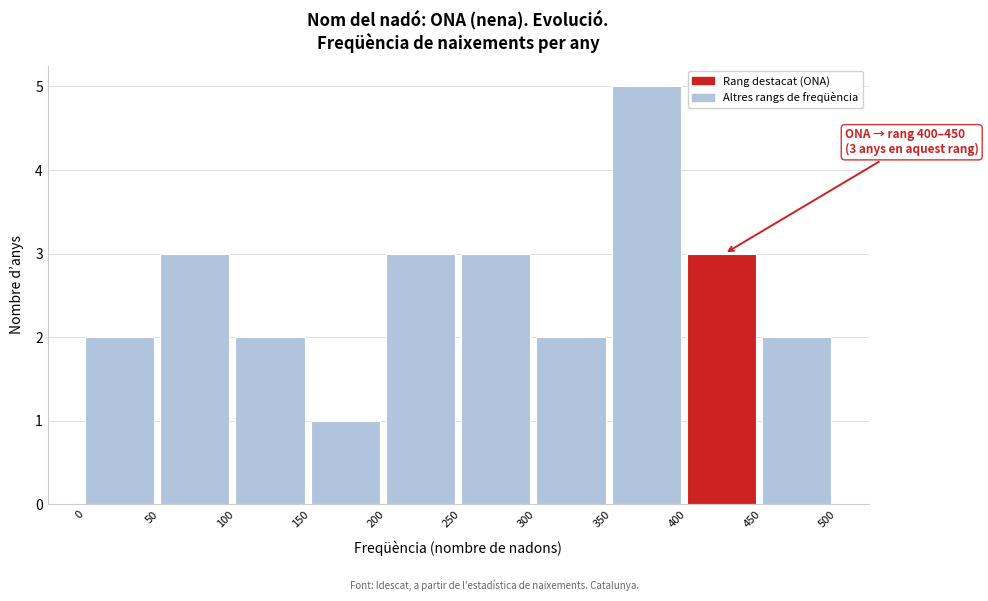

Which range on the x-axis has the tallest bar?

350 to 400